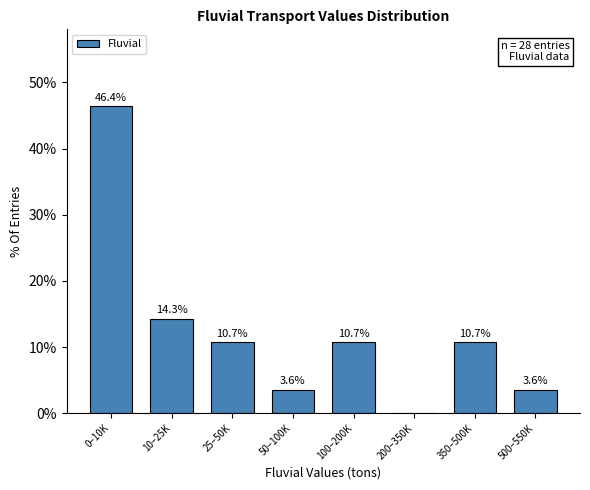

Reading right to left, extract all data points from this chart.

500–550K=3.6	350–500K=10.7	200–350K=0.0	100–200K=10.7	50–100K=3.6	25–50K=10.7	10–25K=14.3	0–10K=46.4